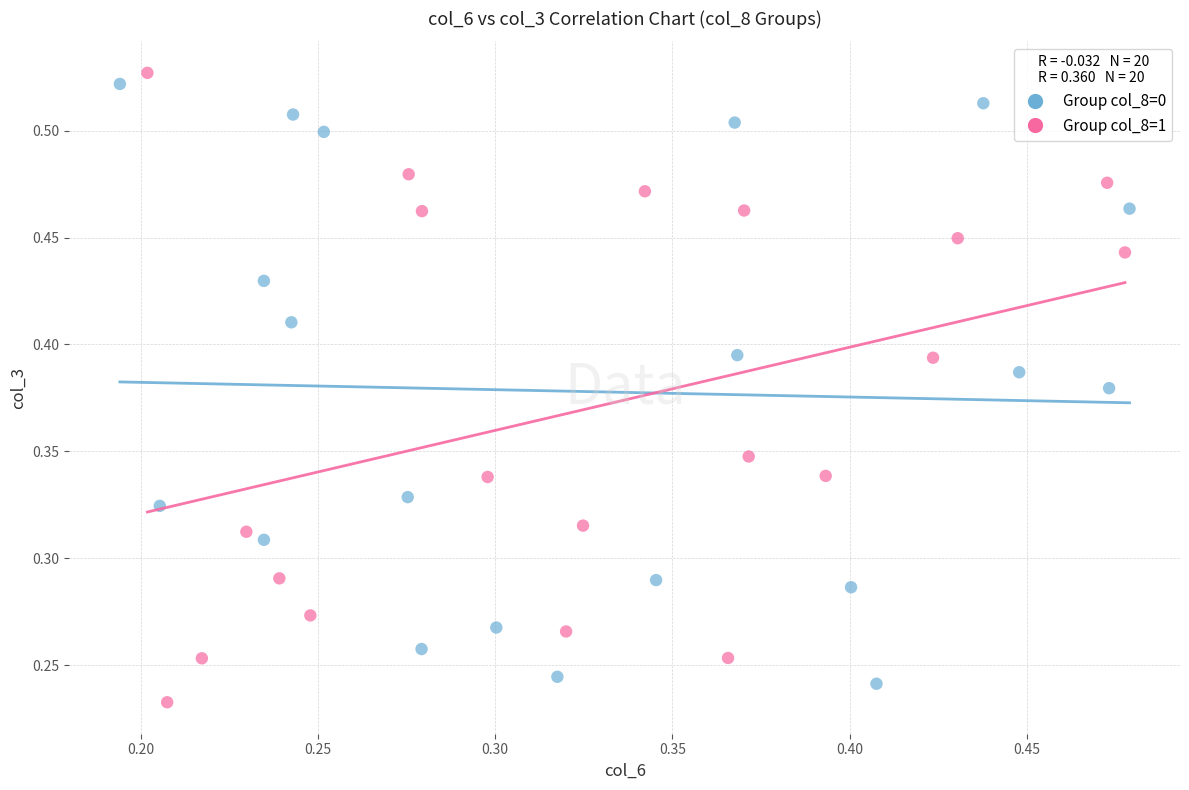

Which series has the widest spread of Y values?

Group col_8=1